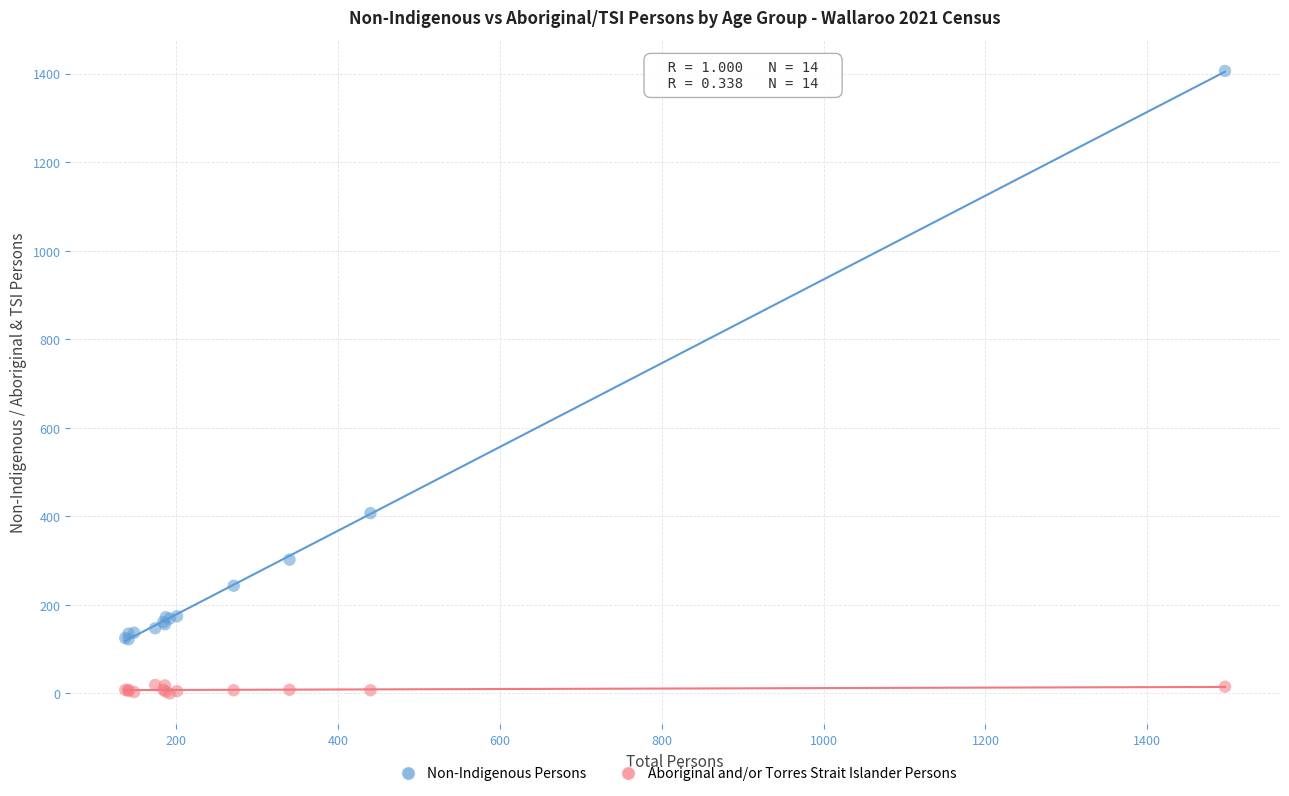

What is the X range (max minus min) for the scatter plot?

1359